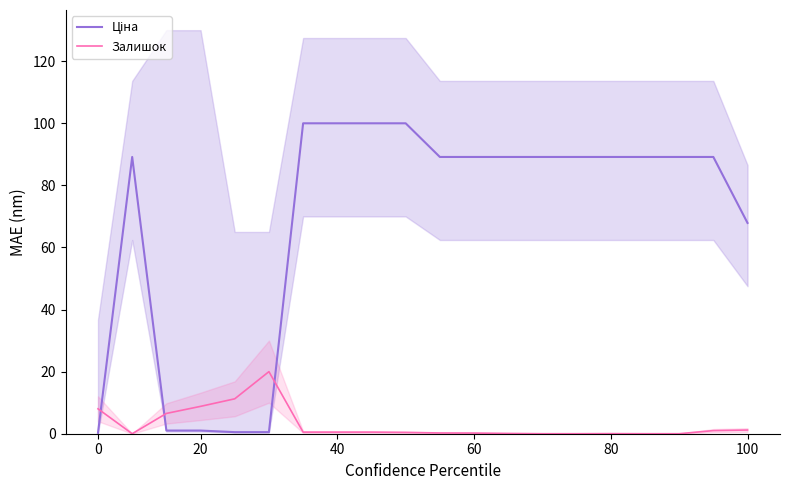

True or false: Залишок has a value of 17.3 at 80.

False